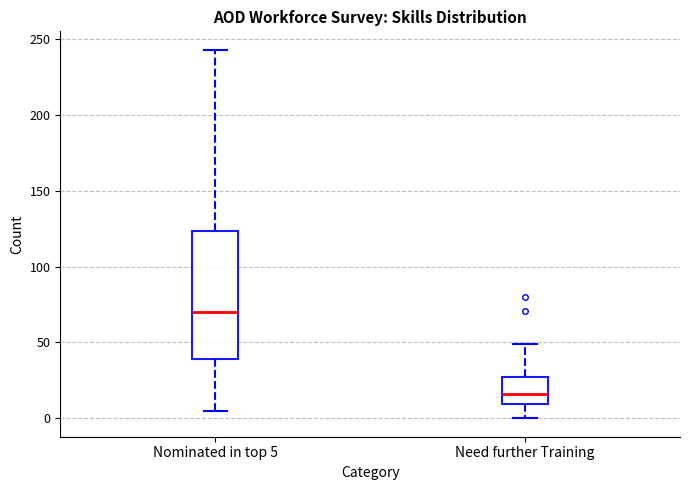

Which box has the lowest median line?

Need further Training